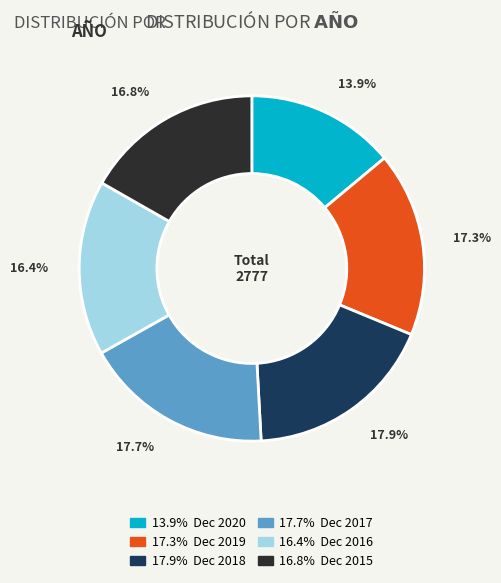

Does any single category account for the majority?

No